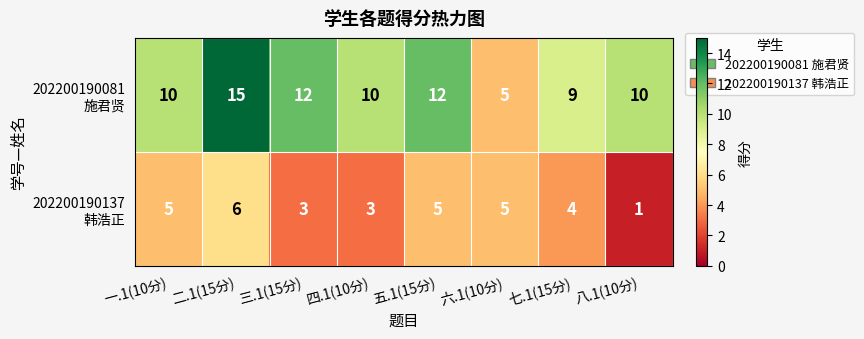

What is the greatest value displayed?

15